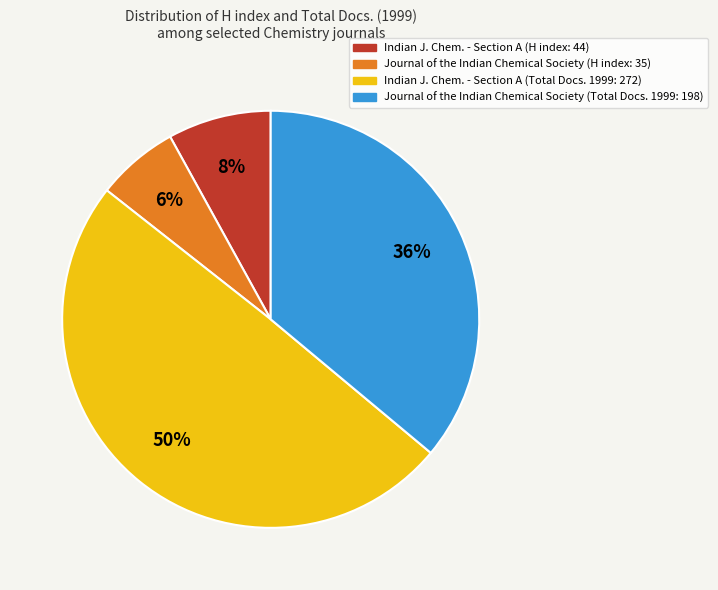

To the nearest percent, what is the average slice percentage?

25%